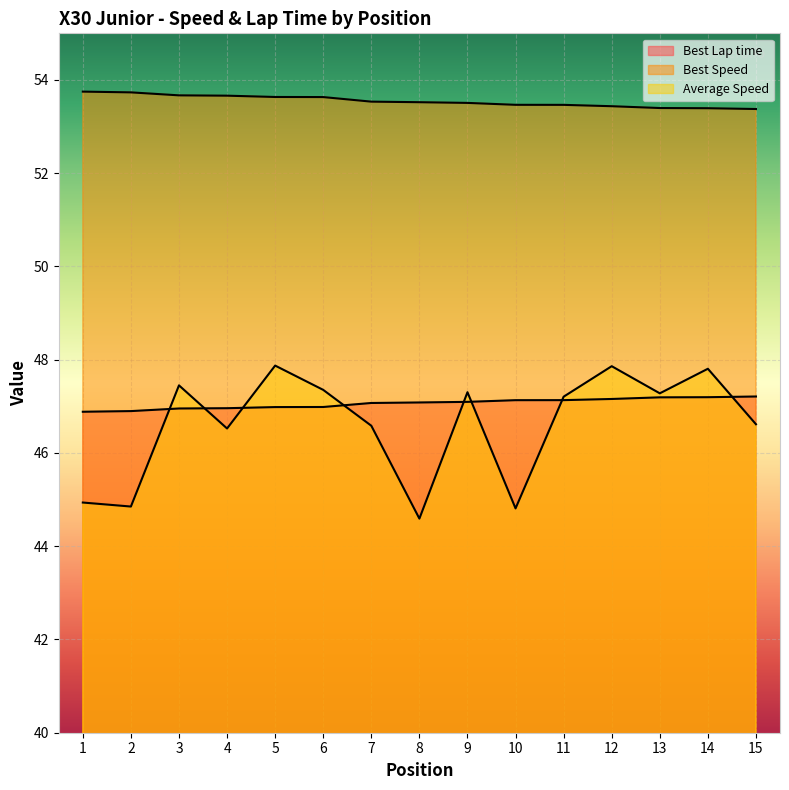

True or false: Average Speed and Best Speed intersect in this chart.

False